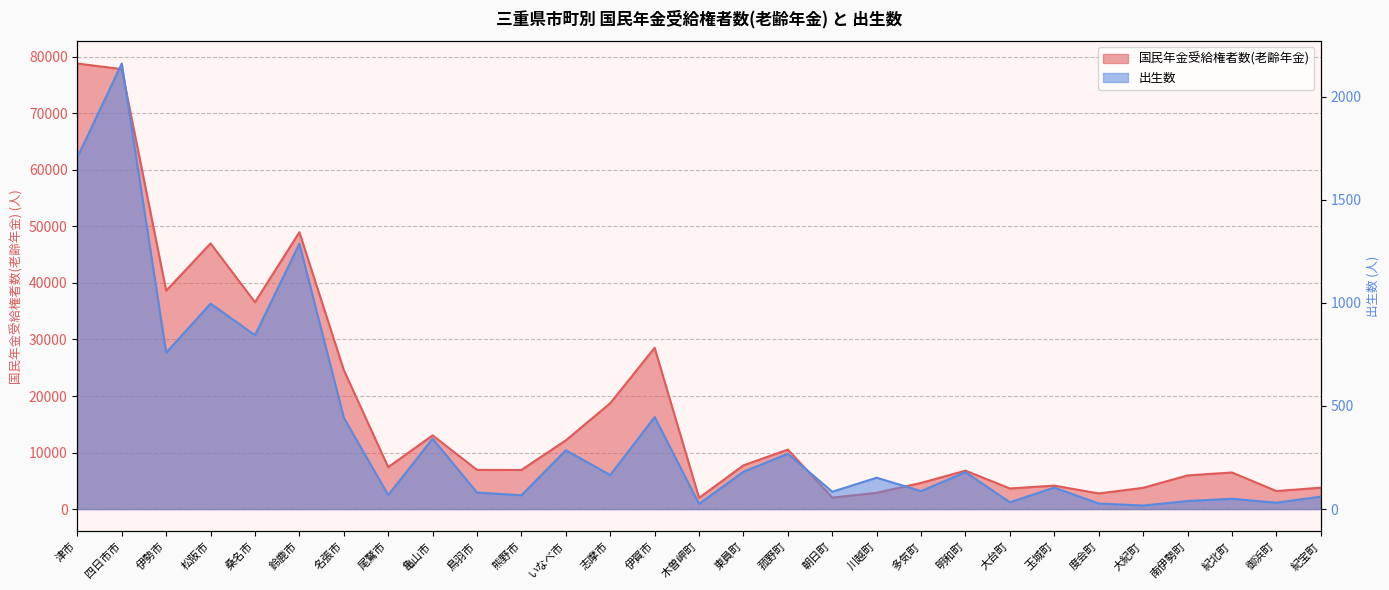

Between 木曽岬町 and 尾鷲市, which is larger?

尾鷲市